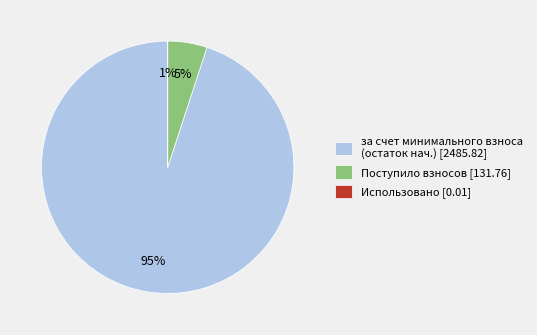

Does Итого фонд капитального ремонта [2617.58] account for over 50% of the chart?

No